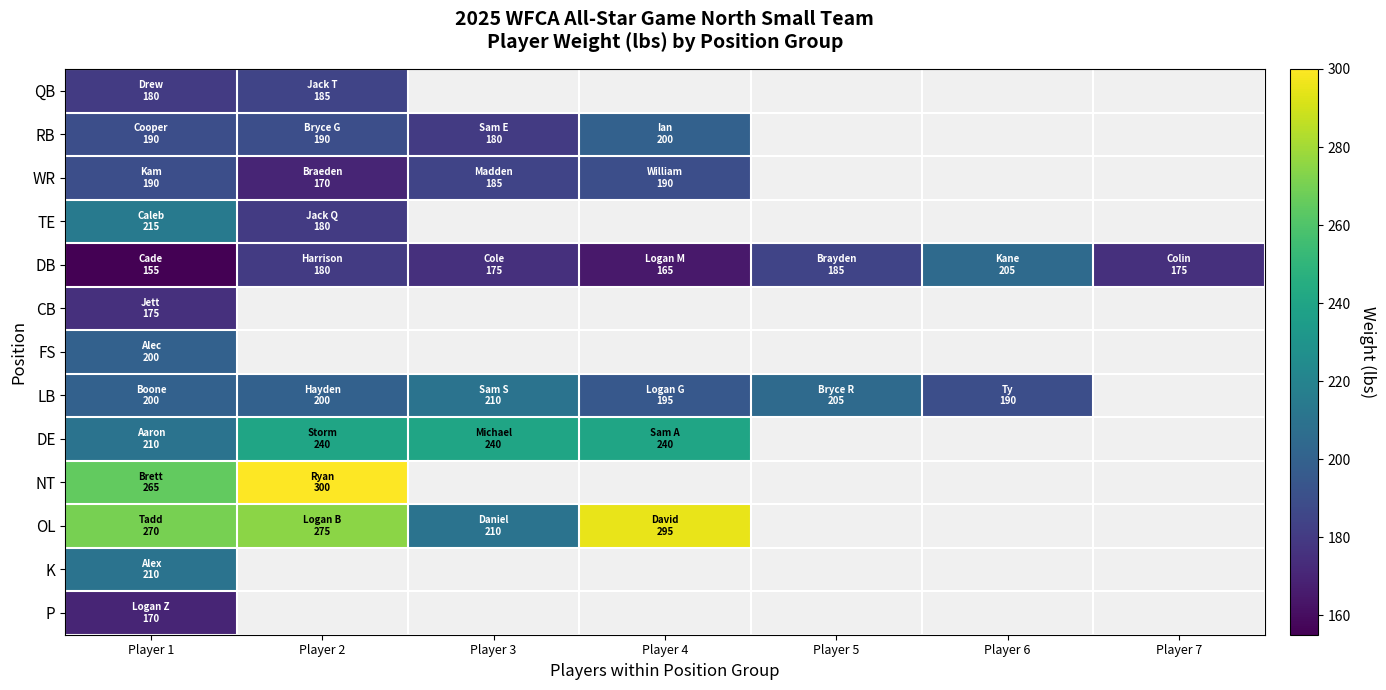

Which label corresponds to the smallest value in the chart?

Player 1